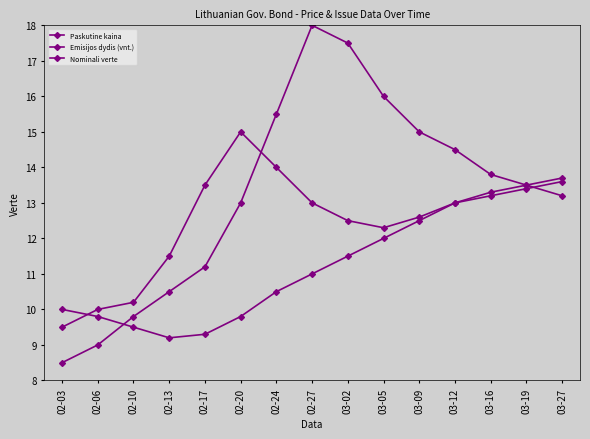

How many data points does each series have?

15